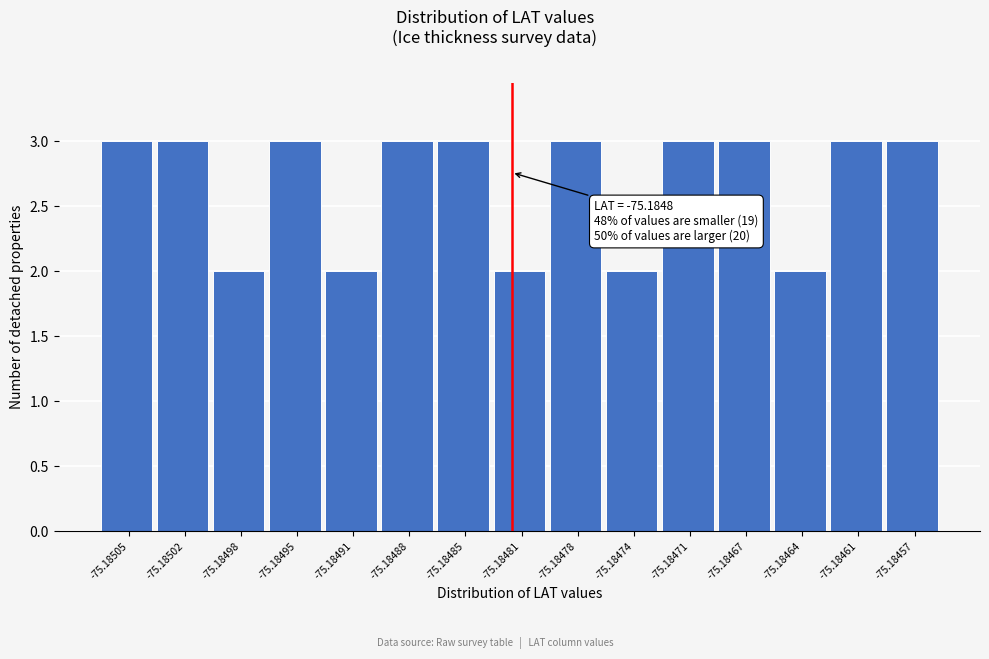

Reading left to right, transcribe all the data shown in this chart.

3	3	2	3	2	3	3	2	3	2	3	3	2	3	3